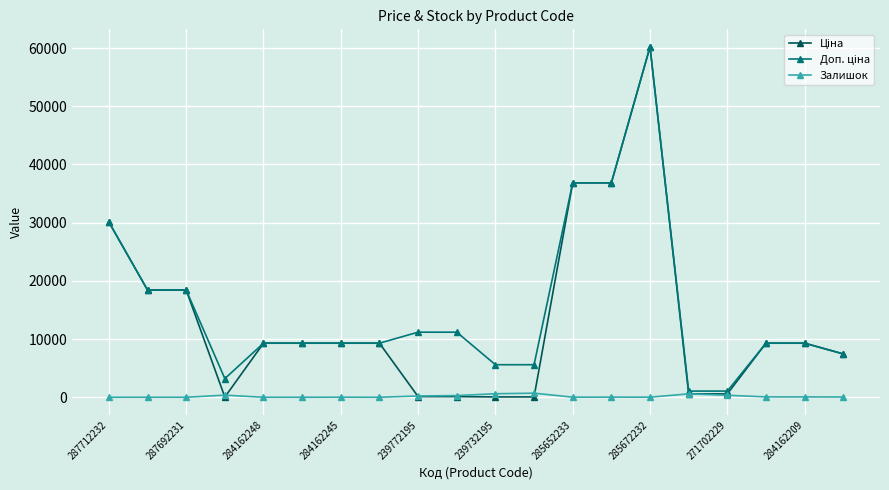

What is the maximum value shown in the chart?

60205.6